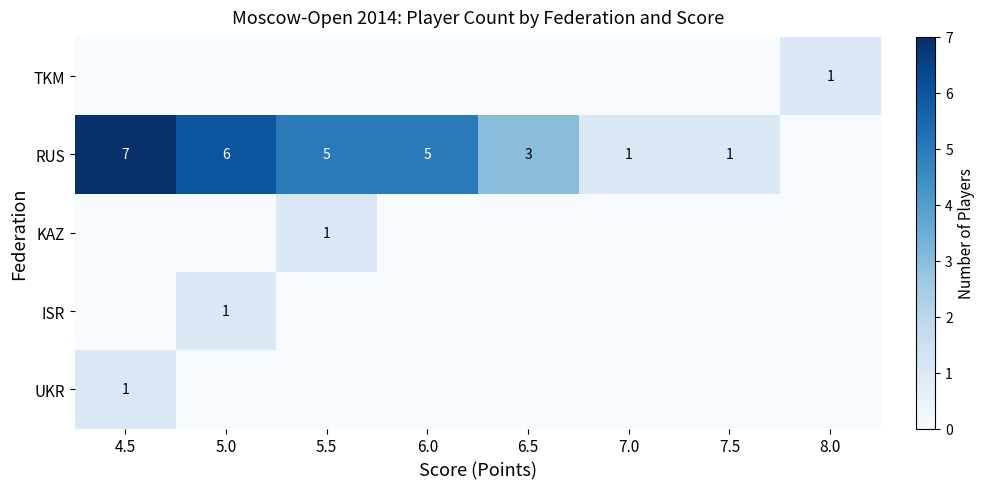

Is it true that KAZ equals 1 at 5.5?

True